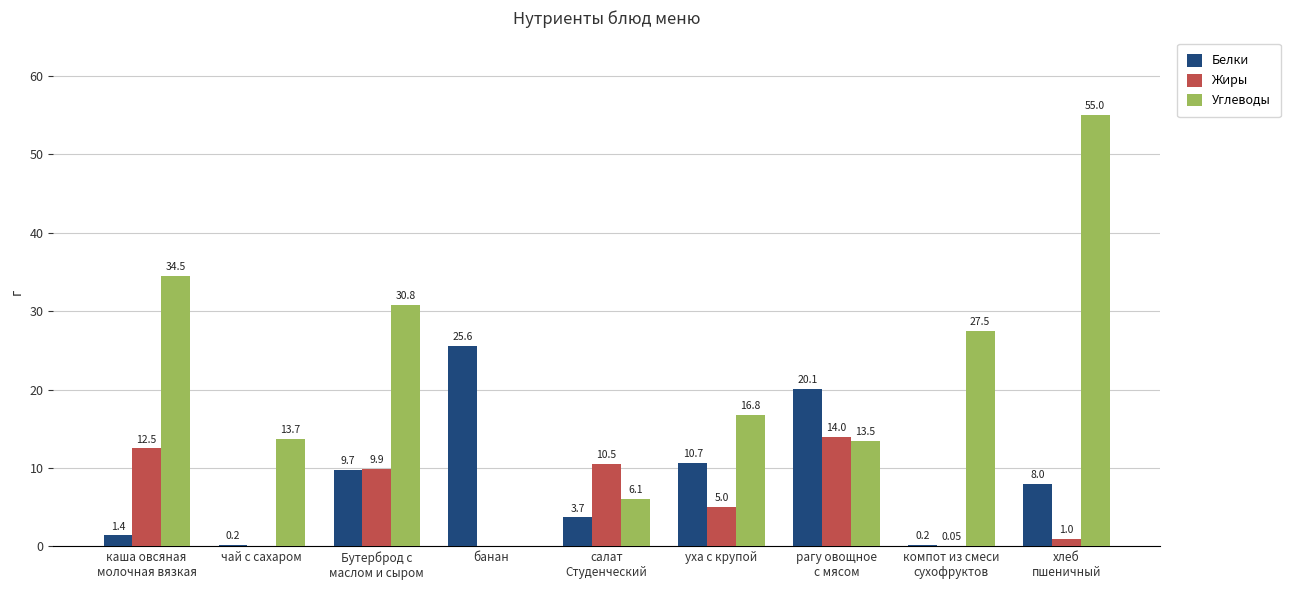

The Углеводы series shows 30.8 at Бутерброд с
маслом и сыром. True or false?

True